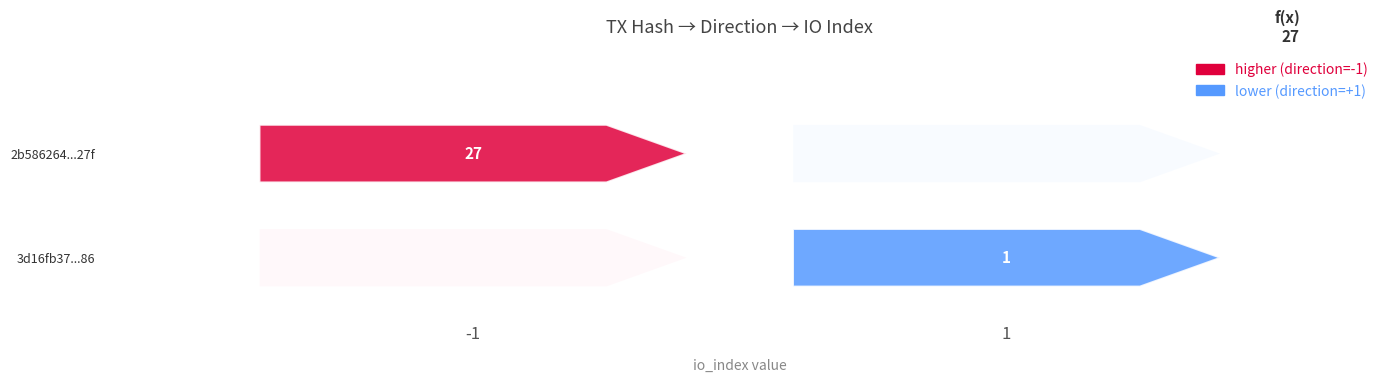

The 3d16fb3775797a38fc1fb536eab7d5e0632df86 series shows 1 at io_index. True or false?

True